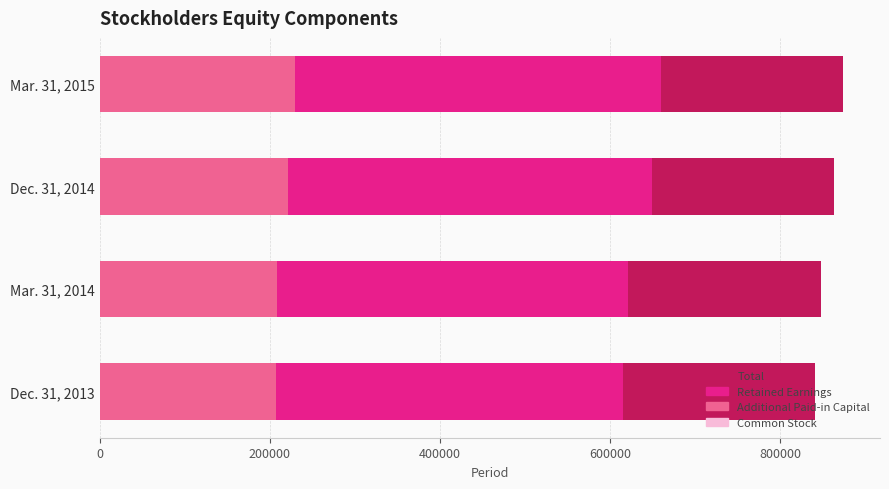

How many groups of bars are there?

4